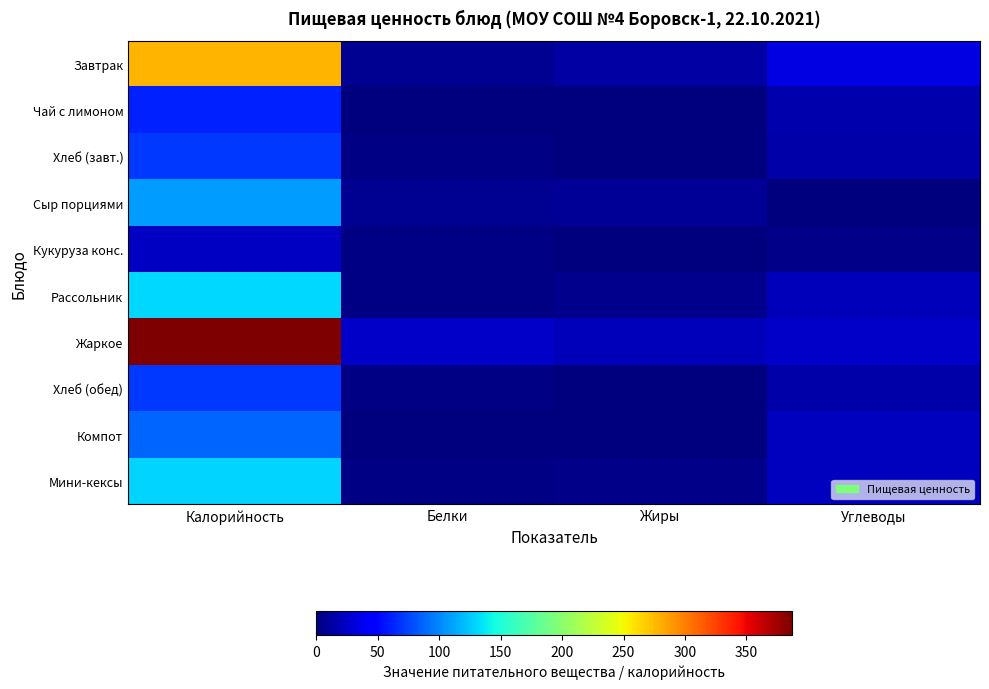

List the series in order of their peak value, lowest first.

Кукуруза конс., Чай с лимоном, Хлеб (завт.), Хлеб (обед), Компот, Сыр порциями, Мини-кексы, Рассольник, Завтрак, Жаркое